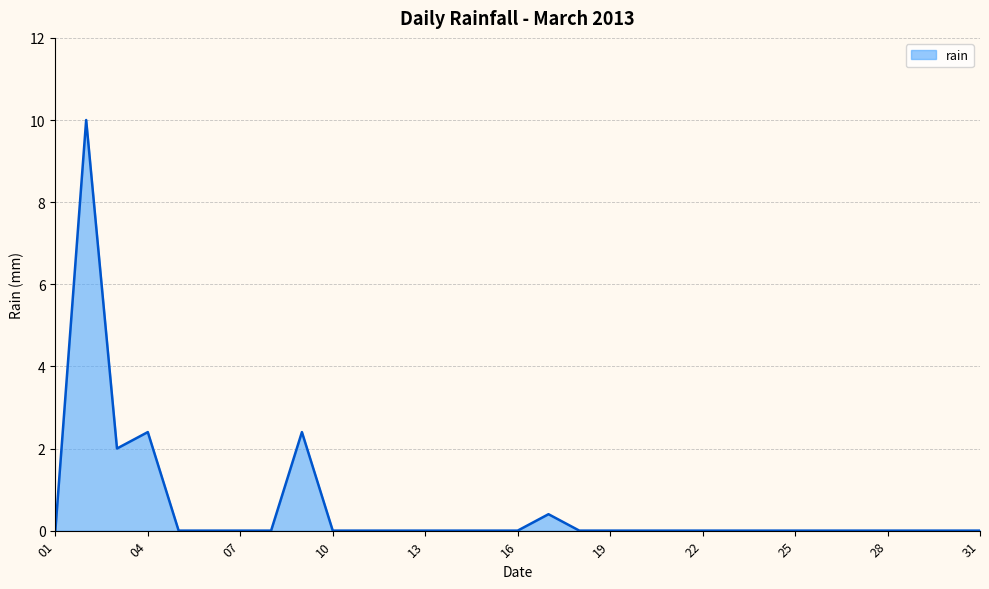

What is the maximum value shown in the chart?

10.0